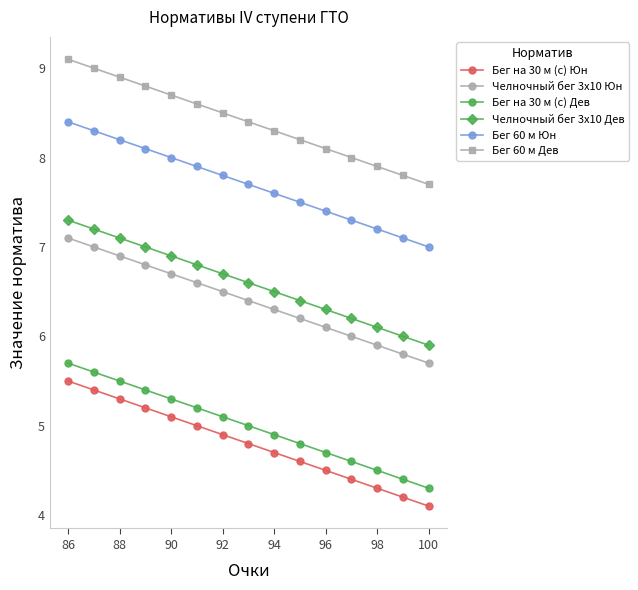

True or false: Челночный бег 3x10 Дев and Бег на 30 м (с) Дев intersect in this chart.

False